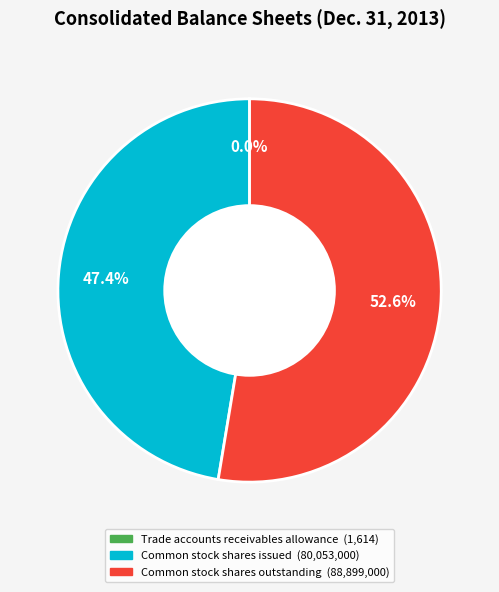

Which has a higher value, Common stock shares issued or Common stock shares outstanding?

Common stock shares outstanding